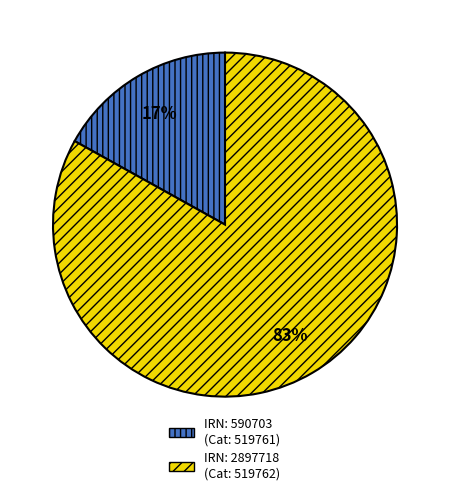

Approximately how many times larger is the value at IRN: 2897718 (Cat: 519762) compared to IRN: 590703 (Cat: 519761)?

4.9